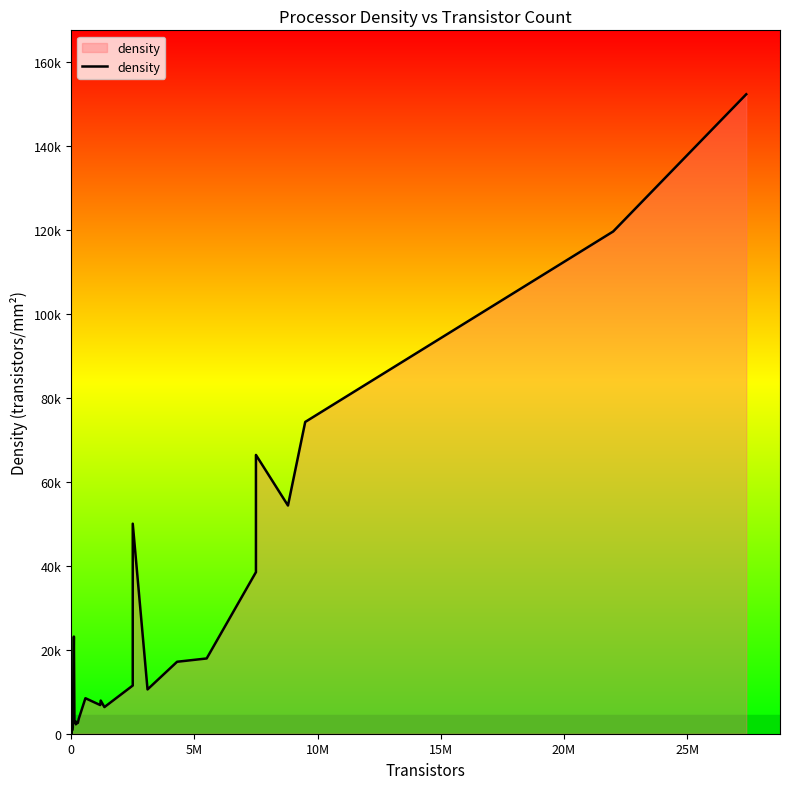

True or false: the data shows 1590 at 19.

False